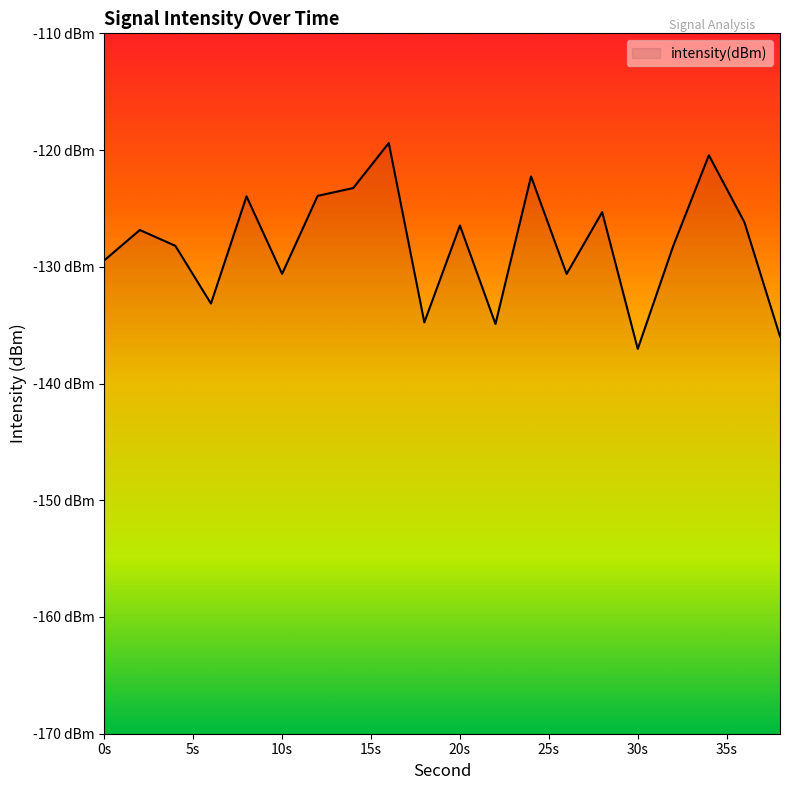

Between 8 and 30, which is larger?

8